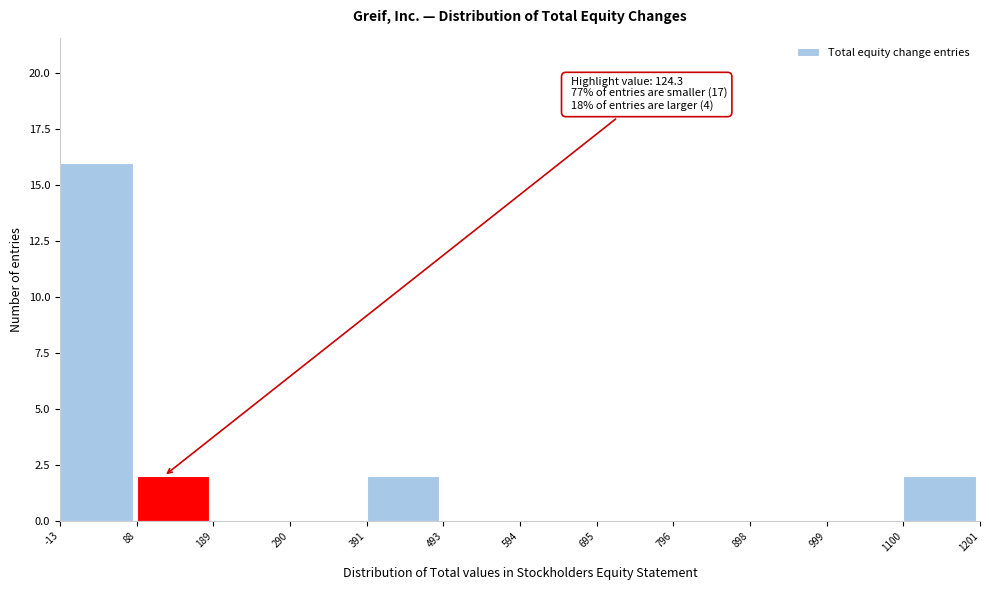

Which range on the x-axis has the tallest bar?

-13 to 88